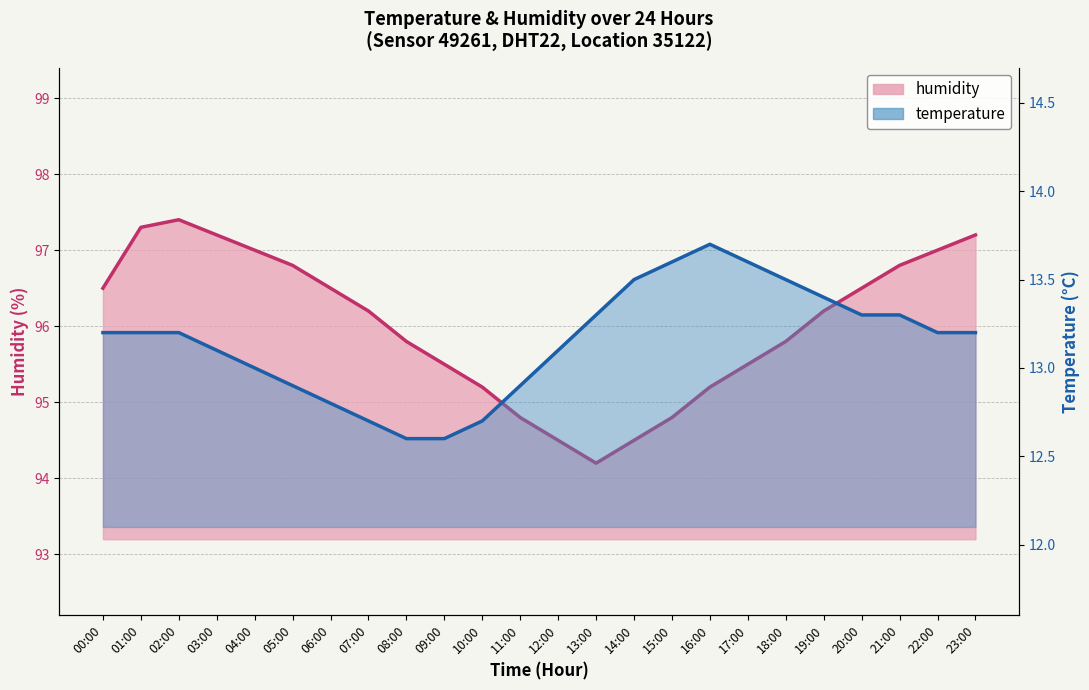

What is the difference between the temperature values at 15:00 and 19:00?

0.2